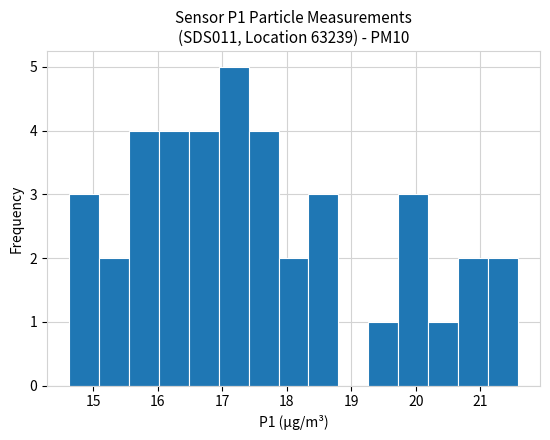

Reading left to right, list every bar in this chart as the range it spans on the x-axis followed by its height. Neither the bar edges nor the heights are printed on the chart, so give them approximately, as read against the axes.

14.6 to 15.1: 3
15.1 to 15.6: 2
15.6 to 16.0: 4
16.0 to 16.5: 4
16.5 to 16.9: 4
16.9 to 17.4: 5
17.4 to 17.9: 4
17.9 to 18.3: 2
18.3 to 18.8: 3
18.8 to 19.3: 0
19.3 to 19.7: 1
19.7 to 20.2: 3
20.2 to 20.7: 1
20.7 to 21.1: 2
21.1 to 21.6: 2